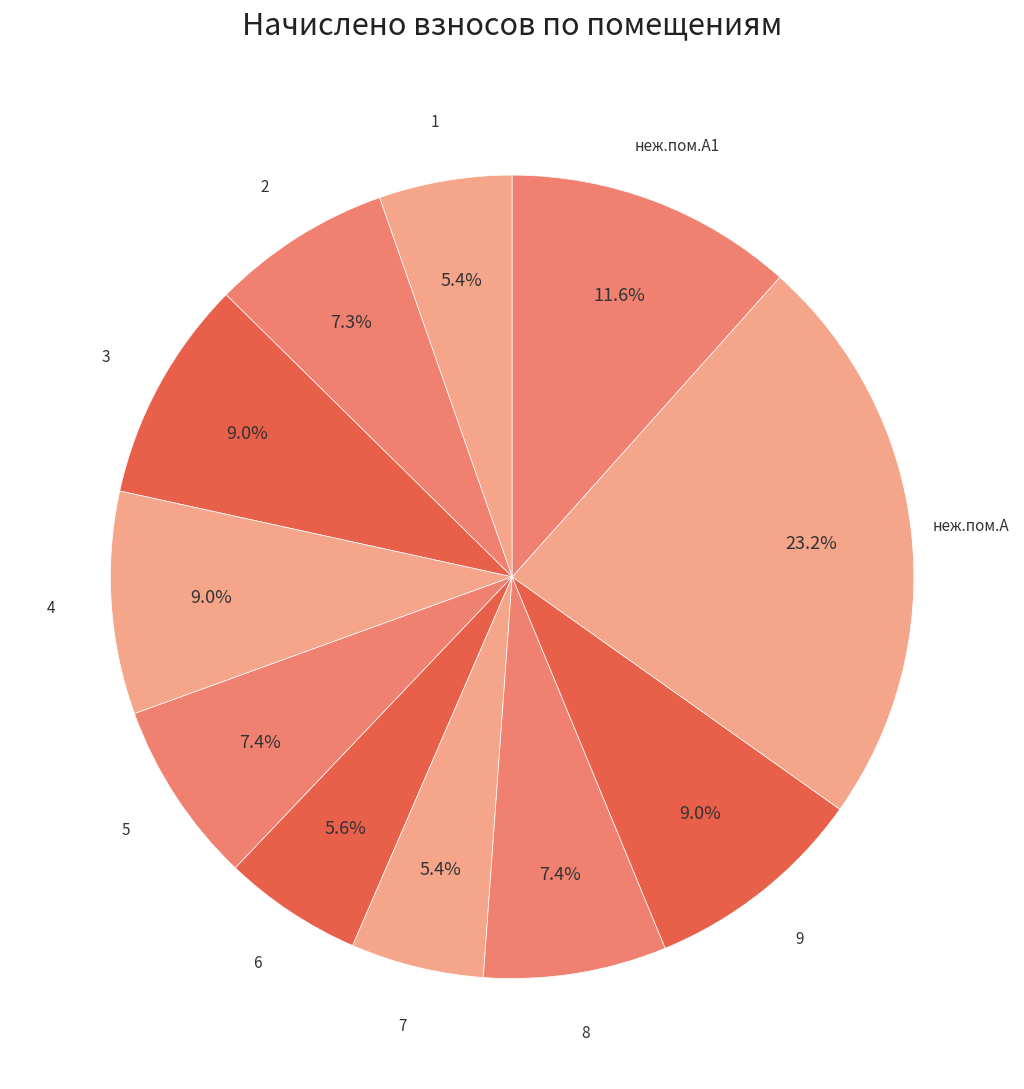

How many segments does this pie chart have?

11